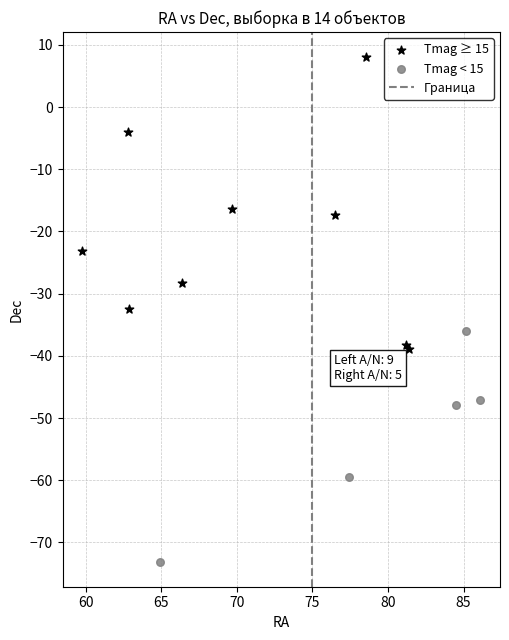

Which series contains the lowest Y value?

Tmag < 15